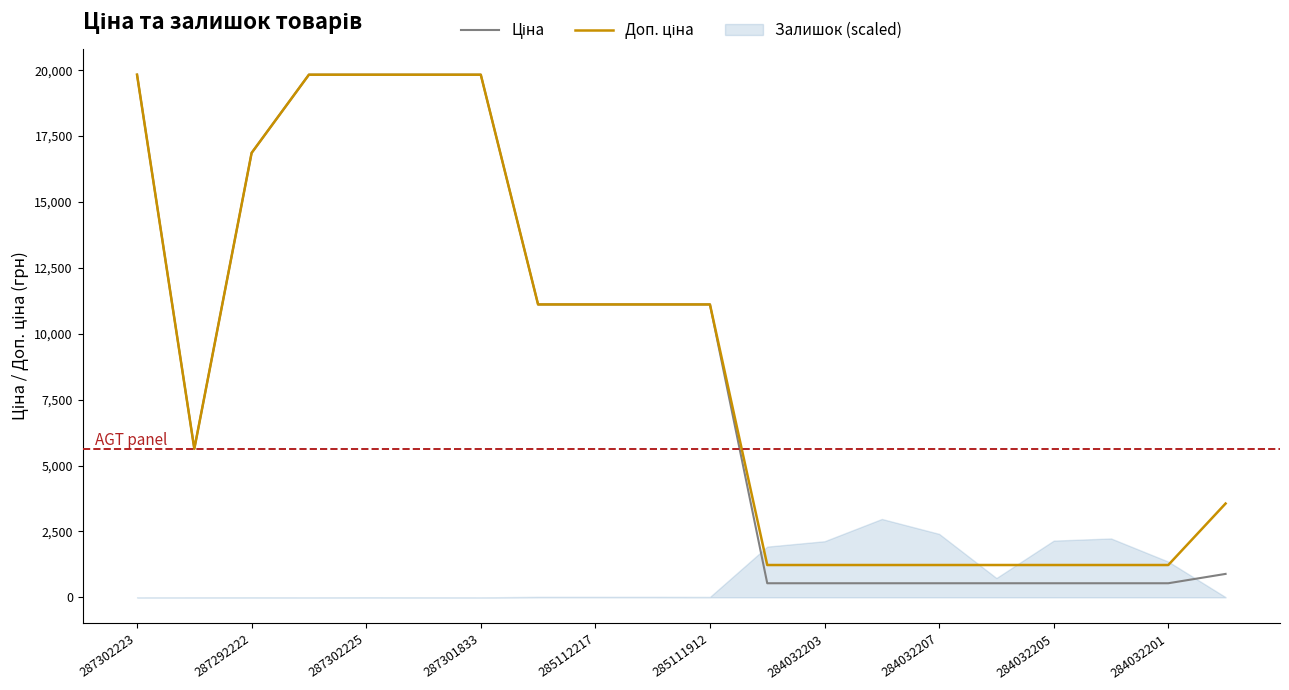

True or false: Ціна and Доп. ціна cross at least once.

False